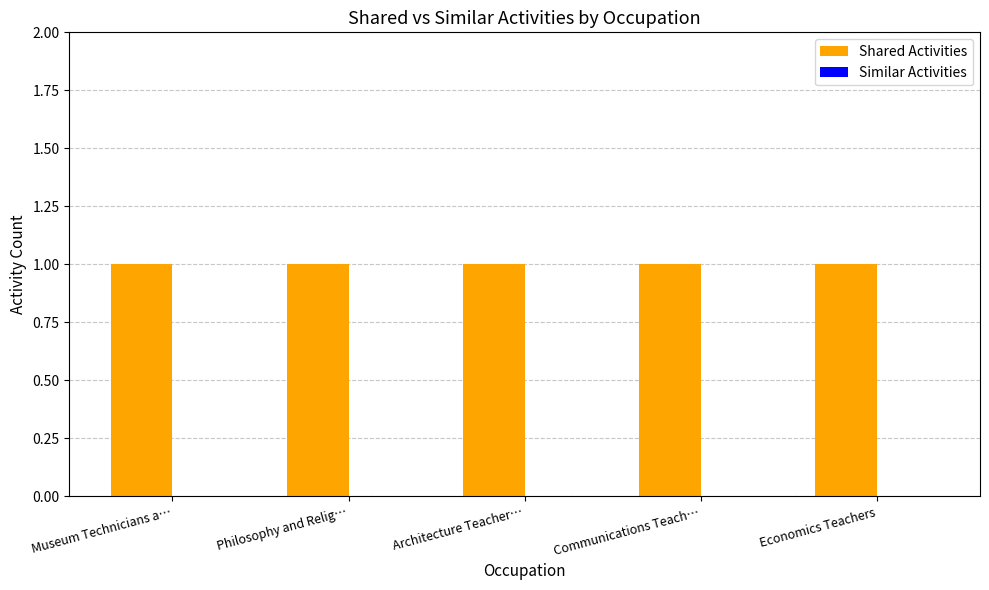

Is the value of Similar Activities at Museum Technicians a… greater than the value of Shared Activities at Philosophy and Relig…?

No